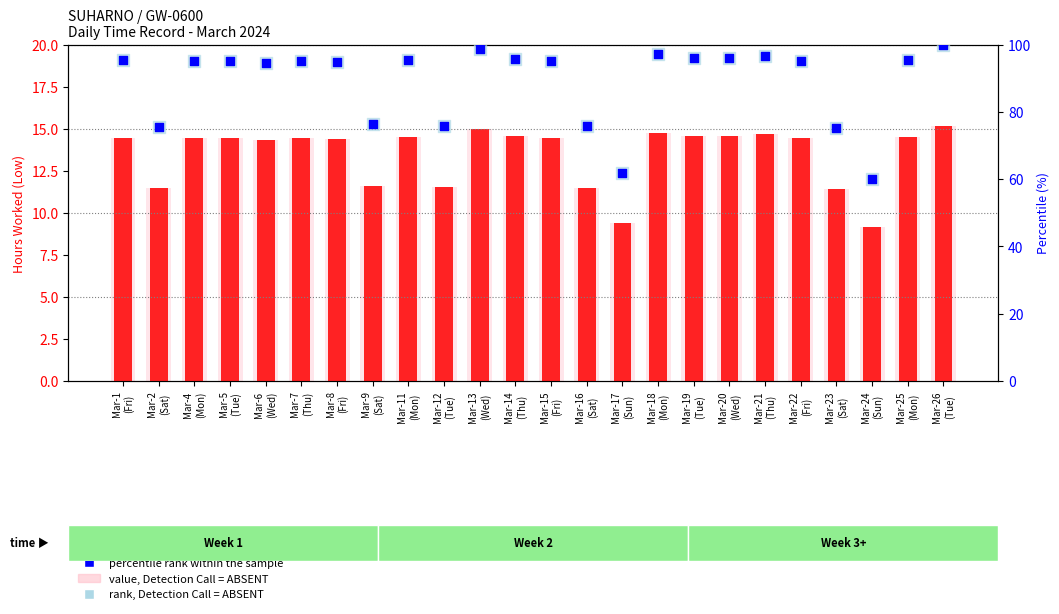

Which series contains the lowest Y value?

Low (hours worked)